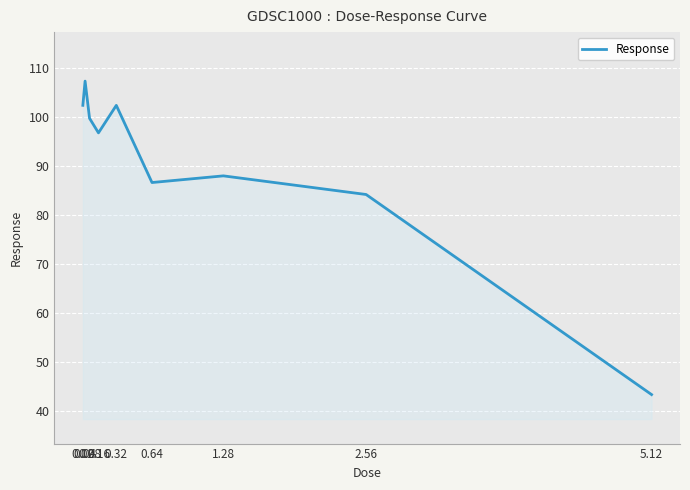

What is the difference between the second highest and minimum values?

59.0